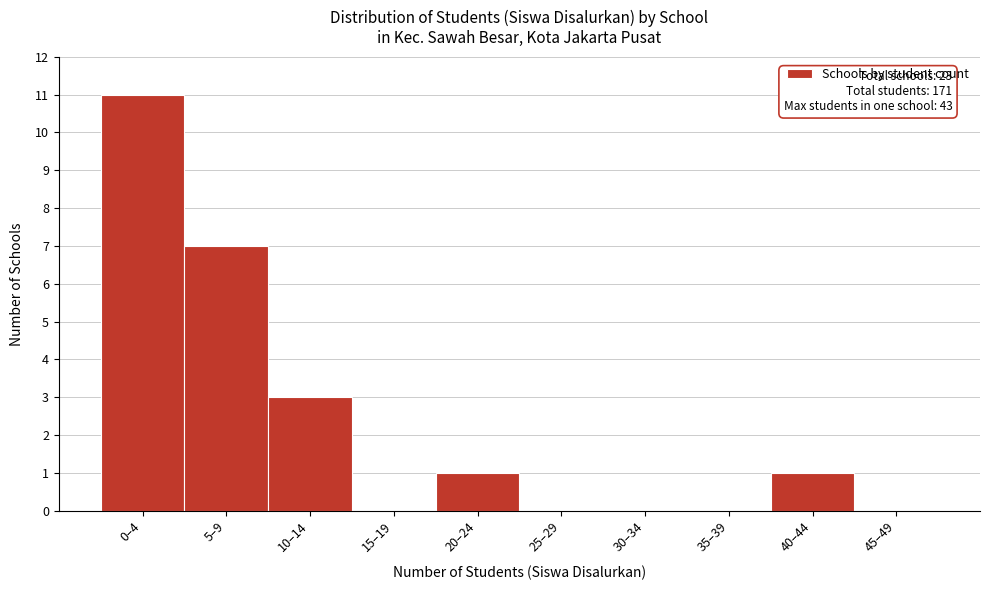

Reading left to right, list all the values displayed in this chart.

0–4=11	5–9=7	10–14=3	15–19=0	20–24=1	25–29=0	30–34=0	35–39=0	40–44=1	45–49=0